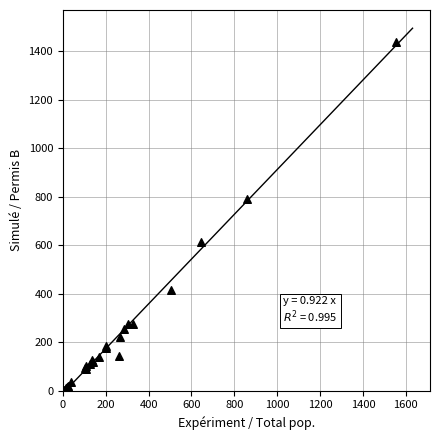

What Y value in the scatter plot is closest to 719?

789